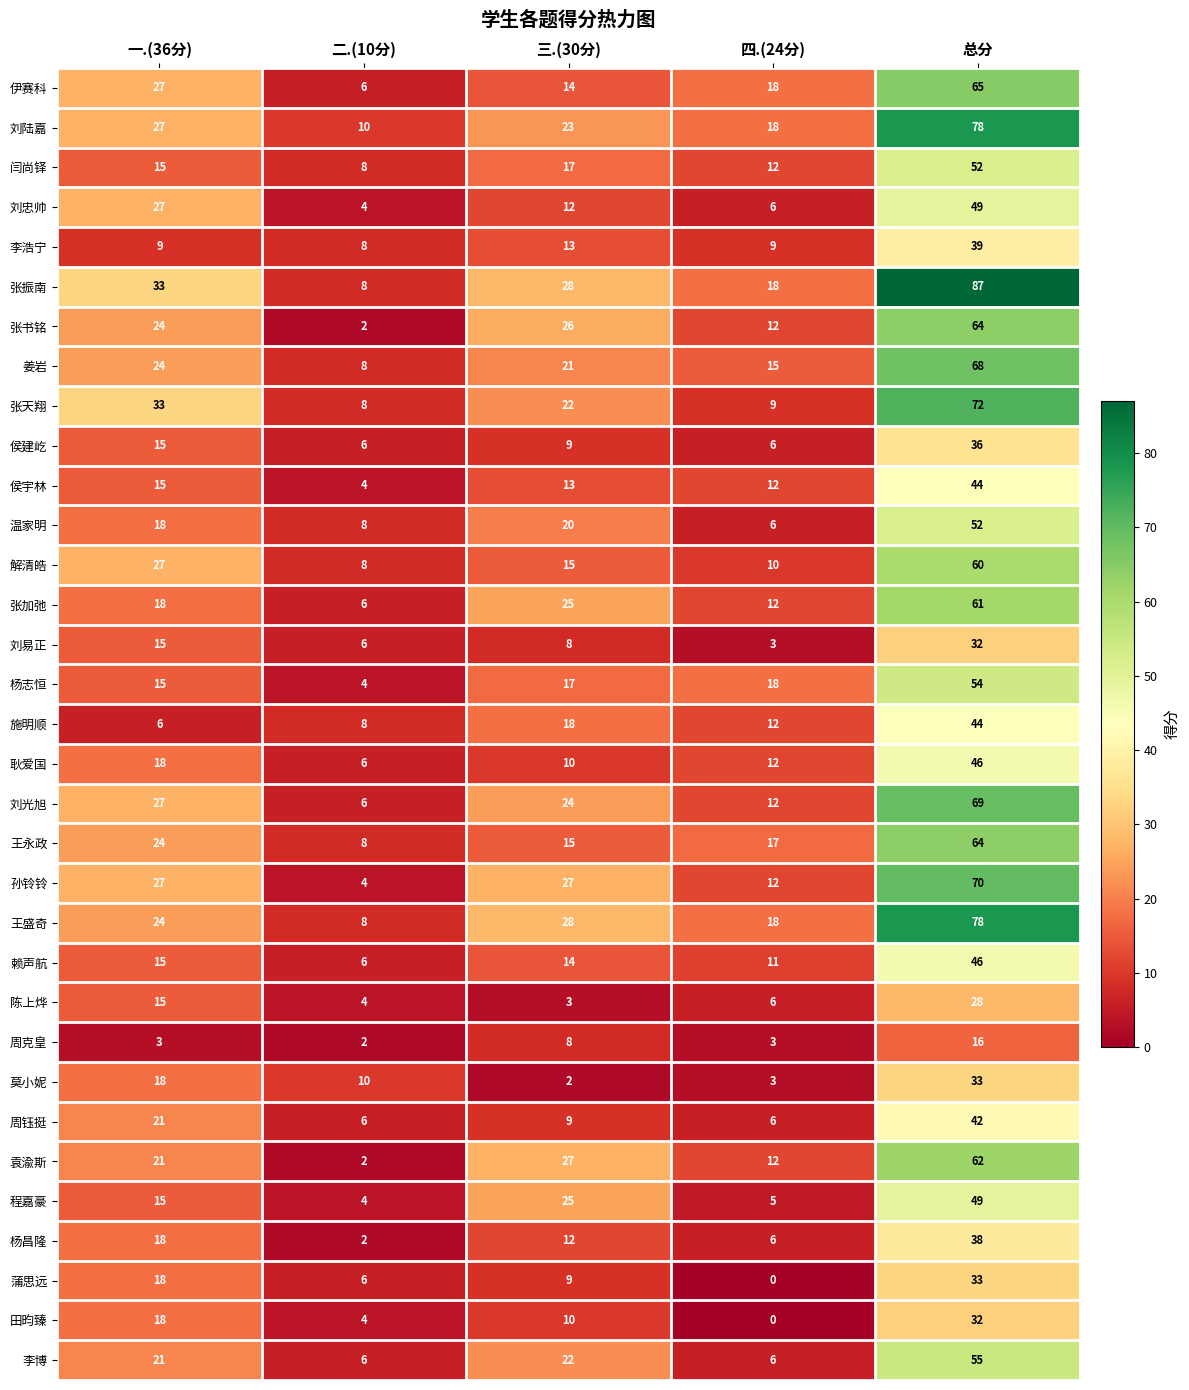

Between 一.(36分) and 三.(30分), which series saw the biggest shift?

莫小妮